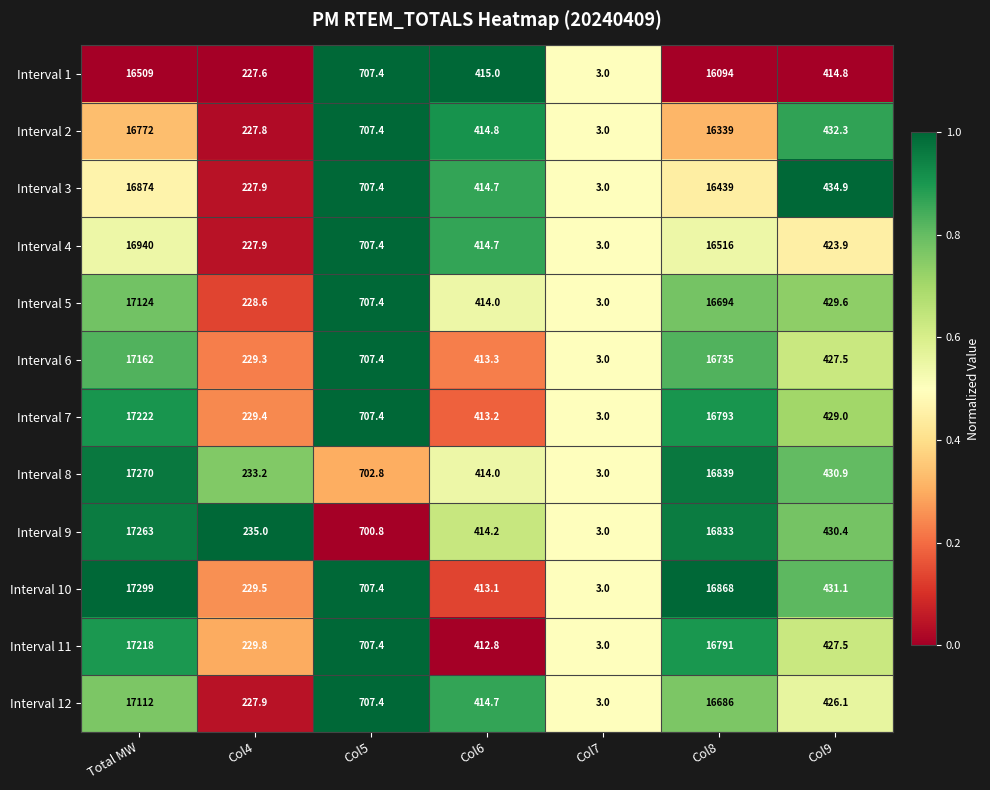

Read the Interval 11 value at Col7.

3.0